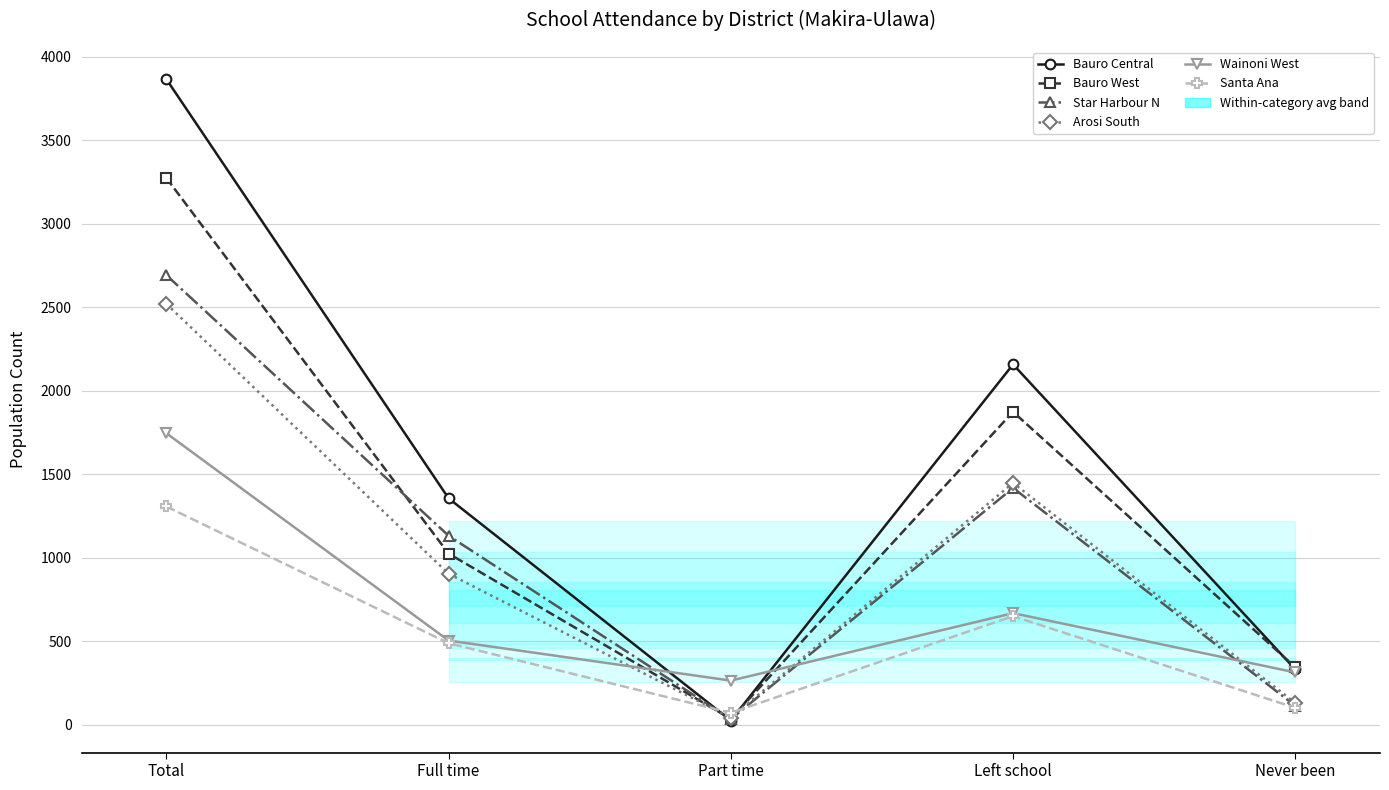

Rank the series by their maximum value, from highest to lowest.

Bauro Central, Bauro West, Star Harbour N, Arosi South, Wainoni West, Santa Ana